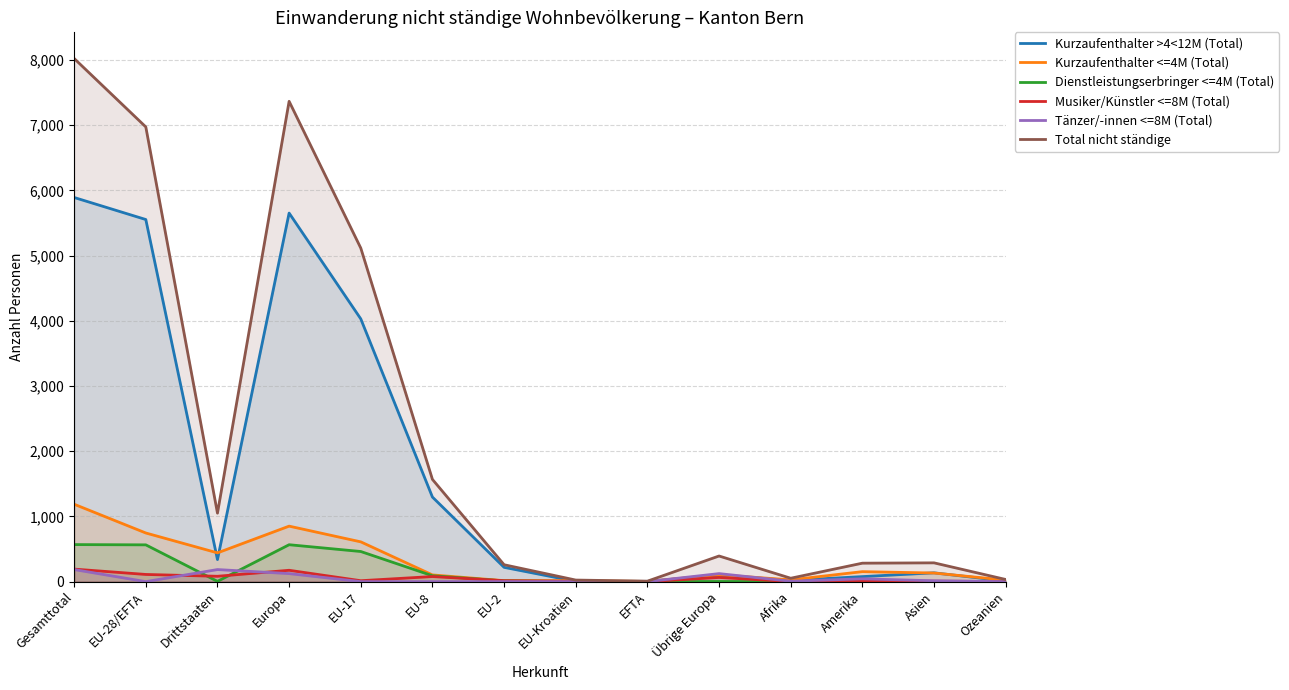

What is the difference between the maximum and minimum values in the Total nicht ständige series?

8017